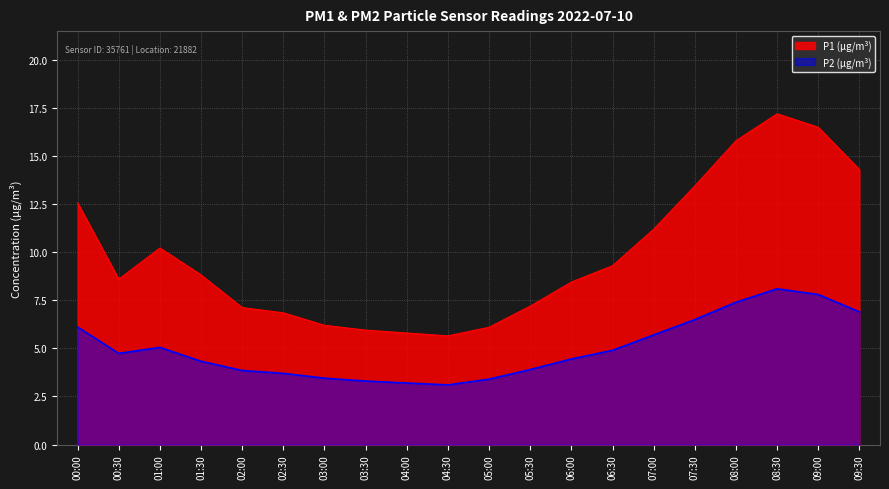

Which series has the widest spread of values?

P1 (µg/m³)